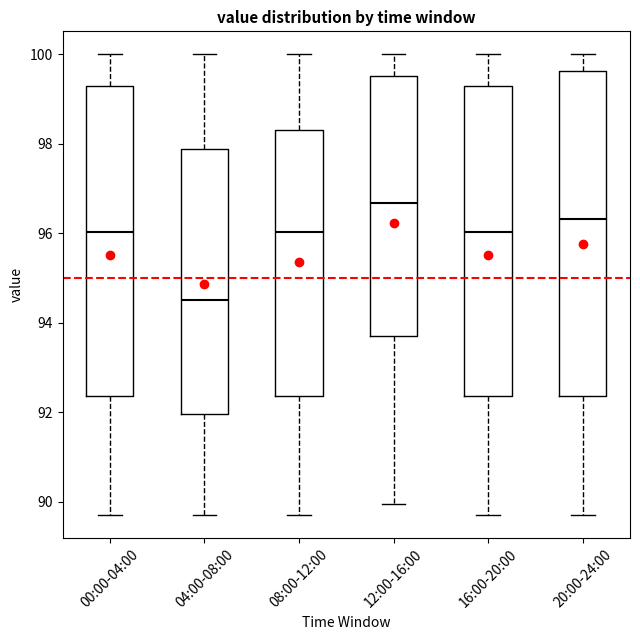

Reading left to right, read every box against the y-axis: the position of its median line, the range the box covers, and the ends of its whiskers. The values are not printed on the chart, so give them approximately, as read against the axis.

00:00-04:00: median 96.0, box 92.4 to 99.2, whiskers 89.8 to 100.0
04:00-08:00: median 94.6, box 92.0 to 97.8, whiskers 89.8 to 100.0
08:00-12:00: median 96.0, box 92.4 to 98.4, whiskers 89.8 to 100.0
12:00-16:00: median 96.6, box 93.8 to 99.6, whiskers 90.0 to 100.0
16:00-20:00: median 96.0, box 92.4 to 99.2, whiskers 89.8 to 100.0
20:00-24:00: median 96.4, box 92.4 to 99.6, whiskers 89.8 to 100.0